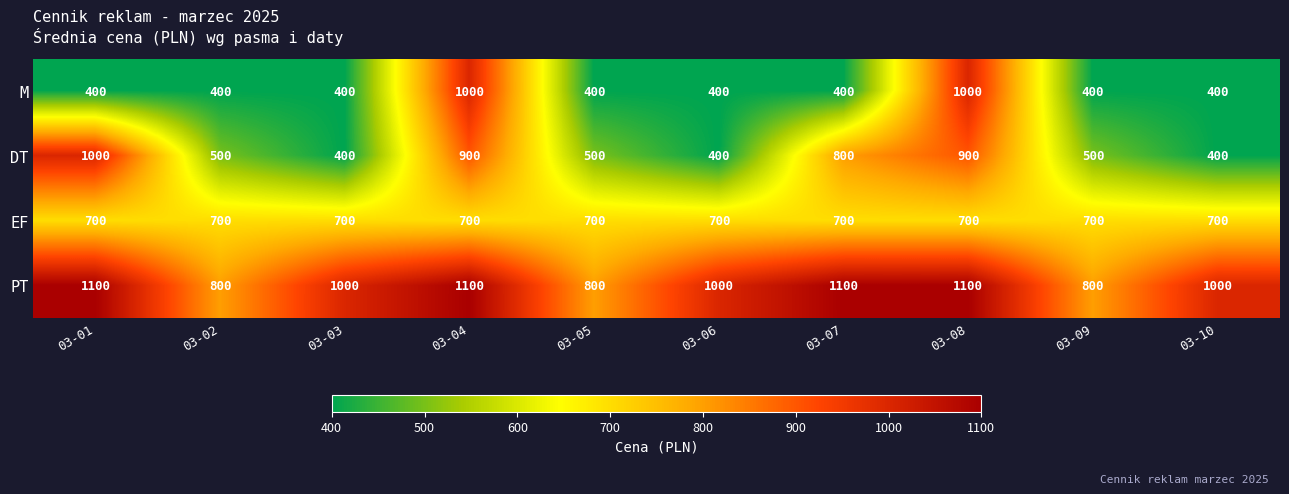

What is the highest value of the M series?

1000